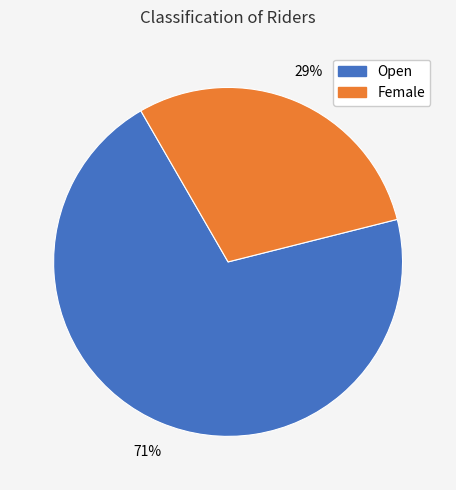

What is the ratio of the value at Female to the value at Open?

0.4